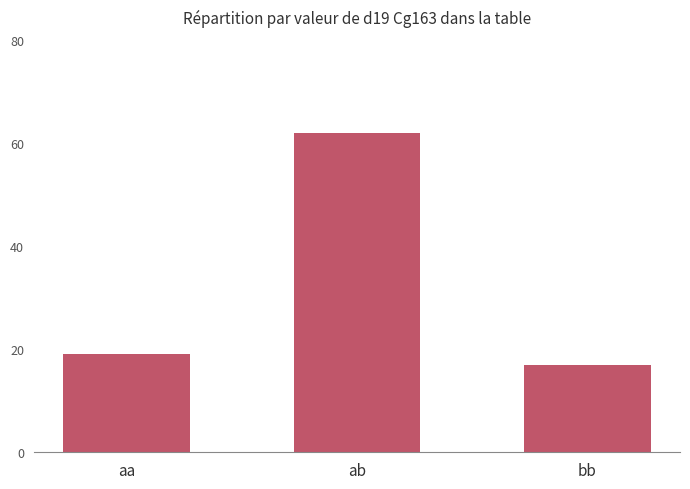

What is the approximate value at bb, to the nearest 10?

20